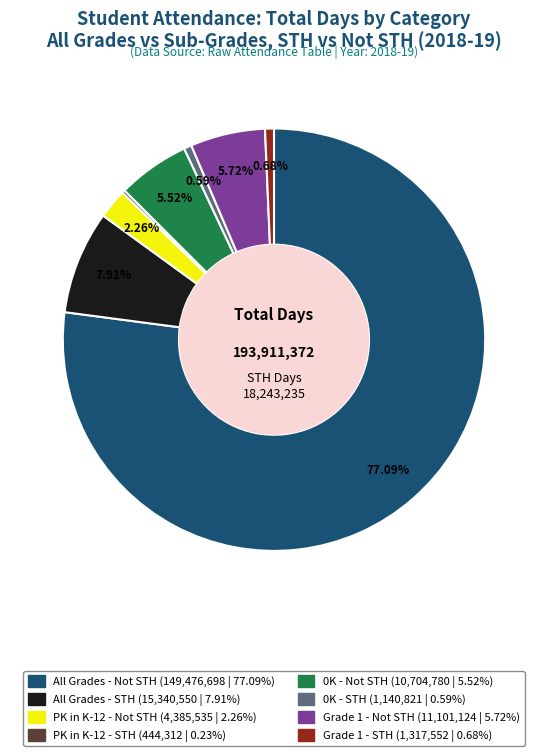

What is the ratio of the value at All Grades - STH to the value at 0K - Not STH?

1.4